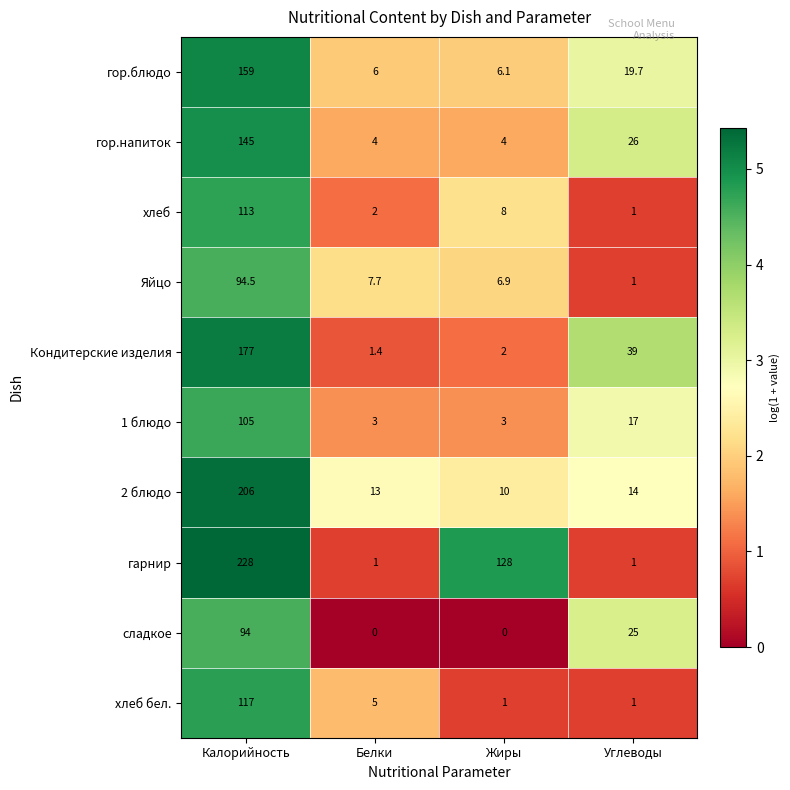

What is the difference between the second highest and minimum values in the гарнир series?

127.0